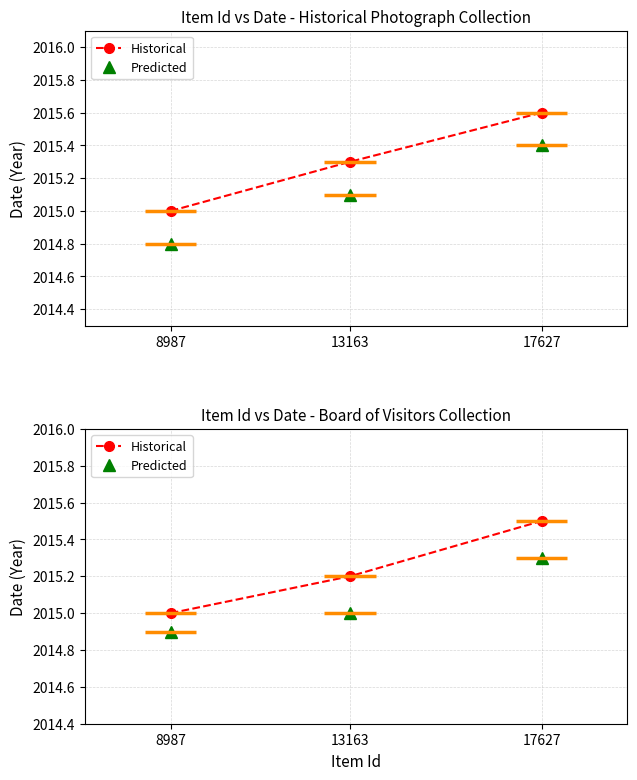

Reading left to right, transcribe all the data shown in this chart.

Historical: 8987=2015.0	13163=2015.2	17627=2015.5
Predicted: 8987=2014.9	13163=2015.0	17627=2015.3